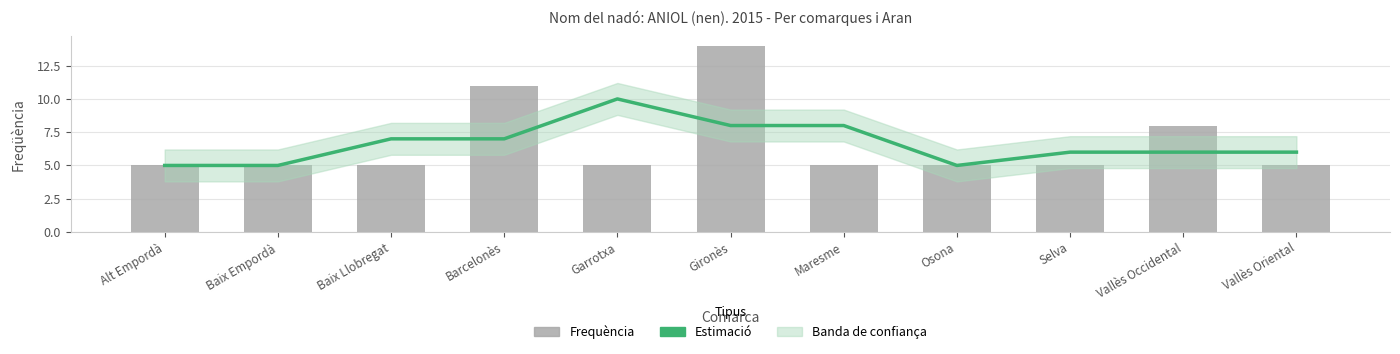

True or false: Estimació has a value of 3 at Gironès.

False